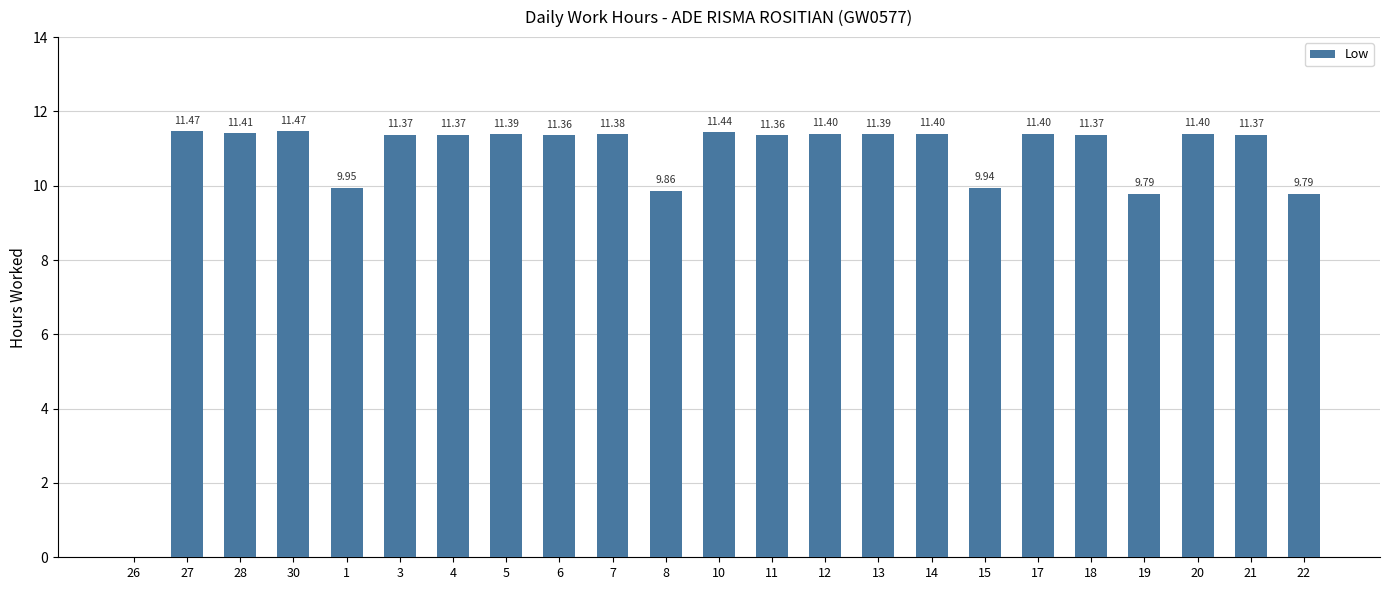

Where does the data first go above 11?

27